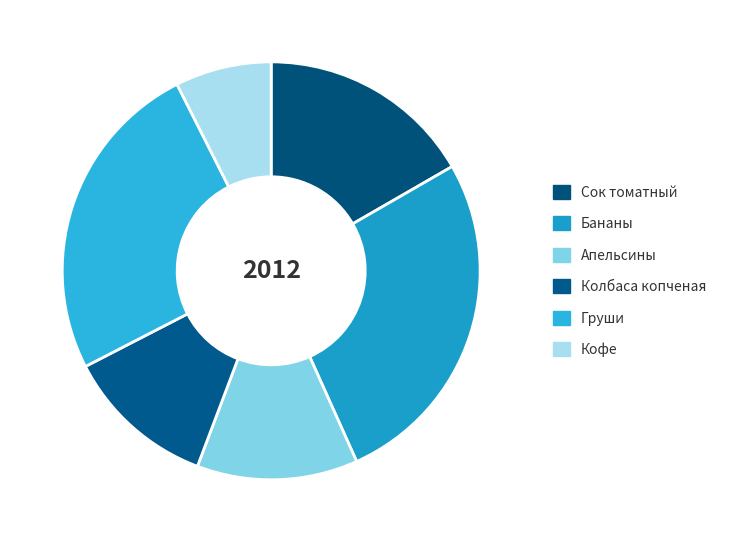

Combined, do Груши and Колбаса копченая account for over 50%?

No